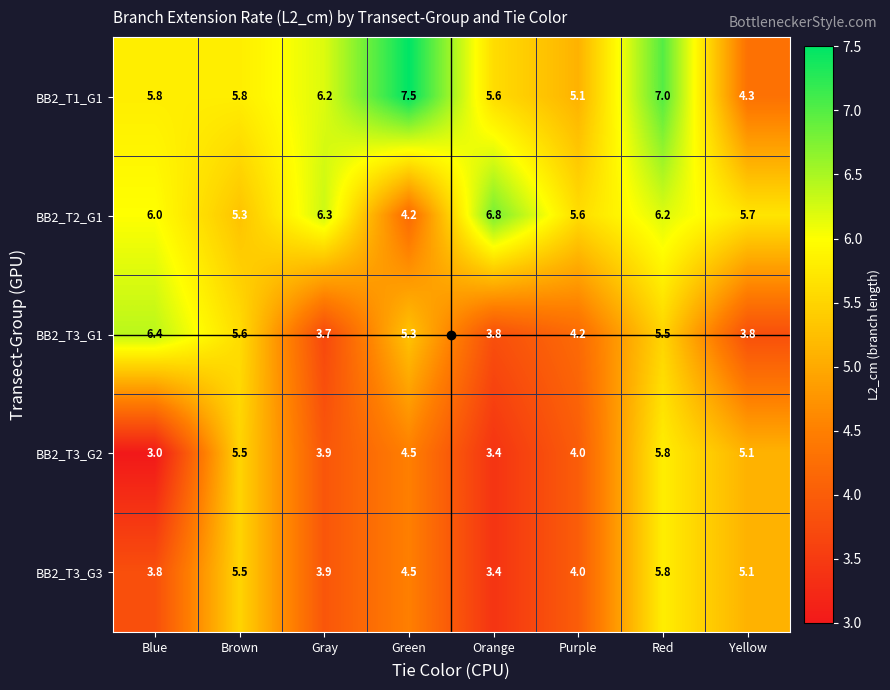

At how many categories does at least one series exceed 3?

8